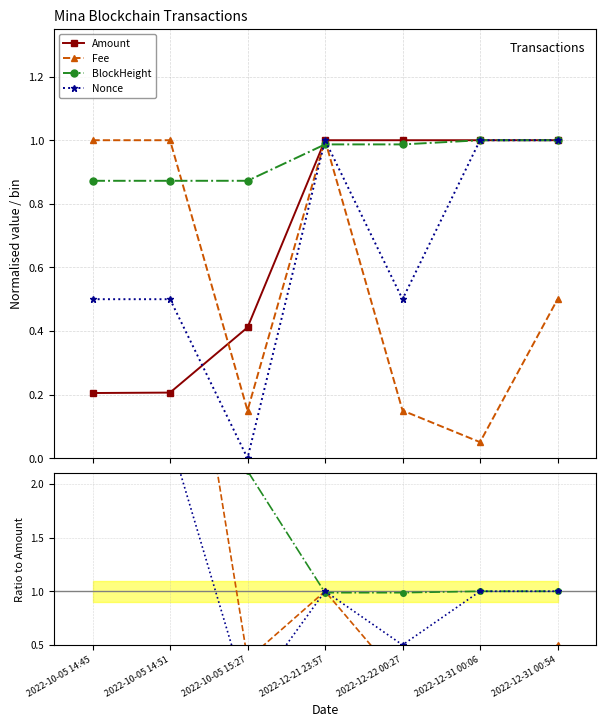

Which series has the largest total across all categories?

BlockHeight